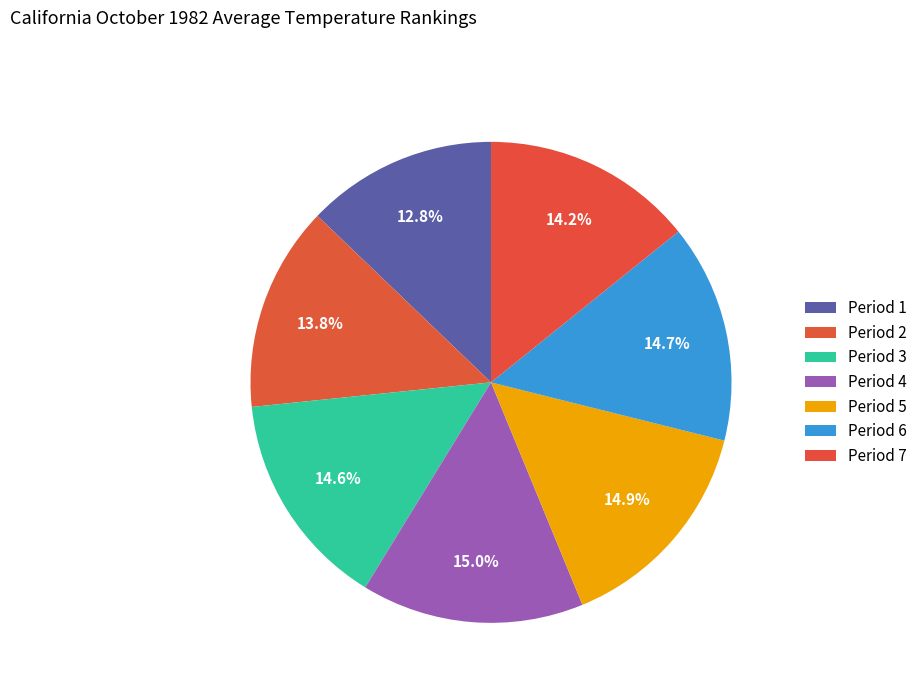

How many slices are in this pie chart?

7